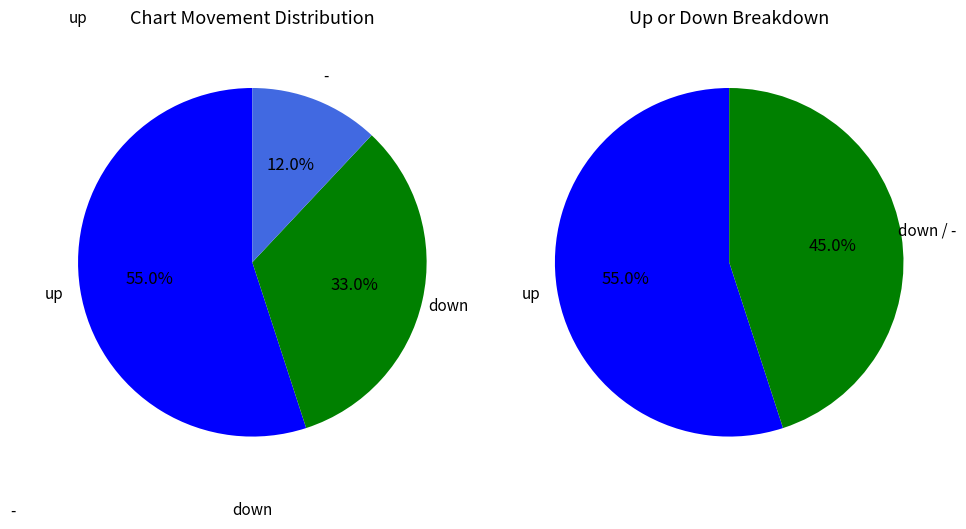

How many slices are in this pie chart?

3